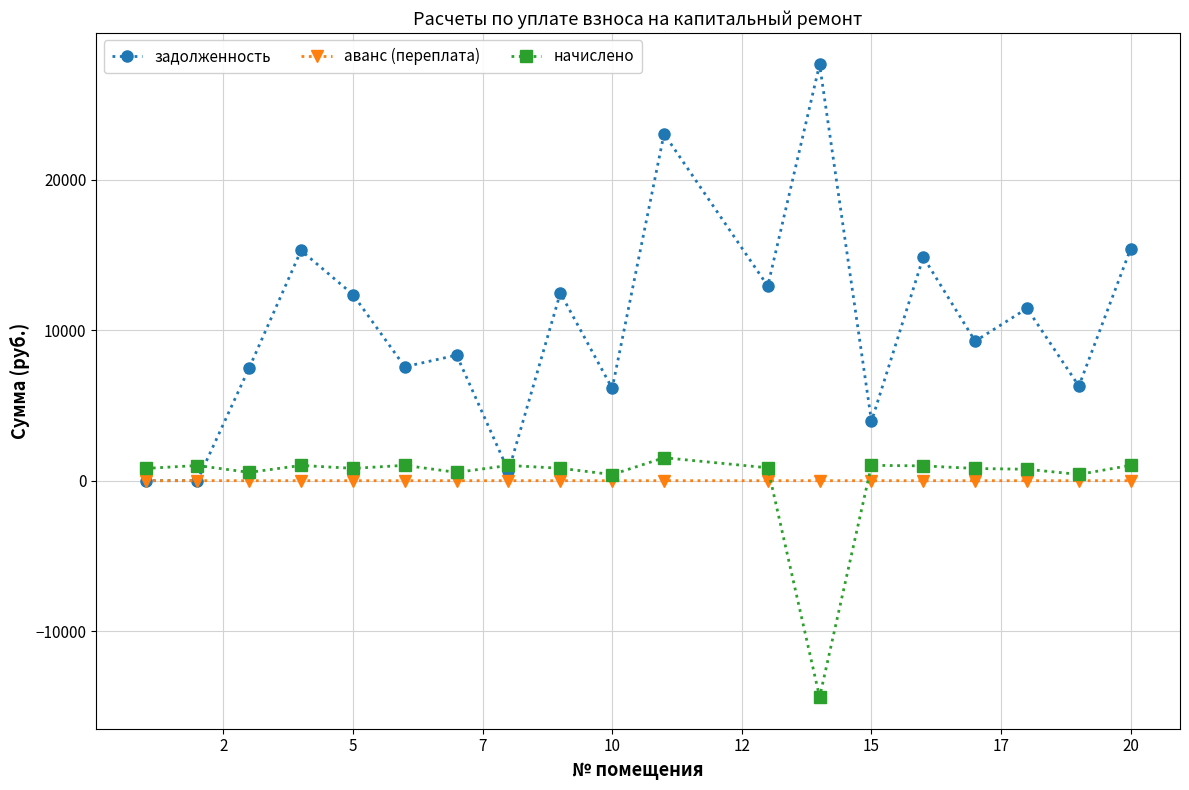

Which series has the largest range (max minus min)?

задолженность